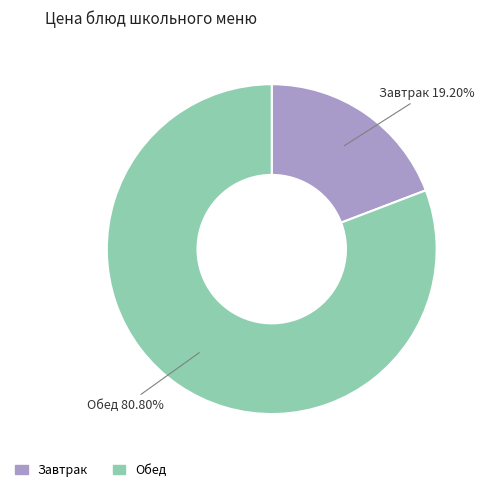

Which slice is the smallest?

Завтрак